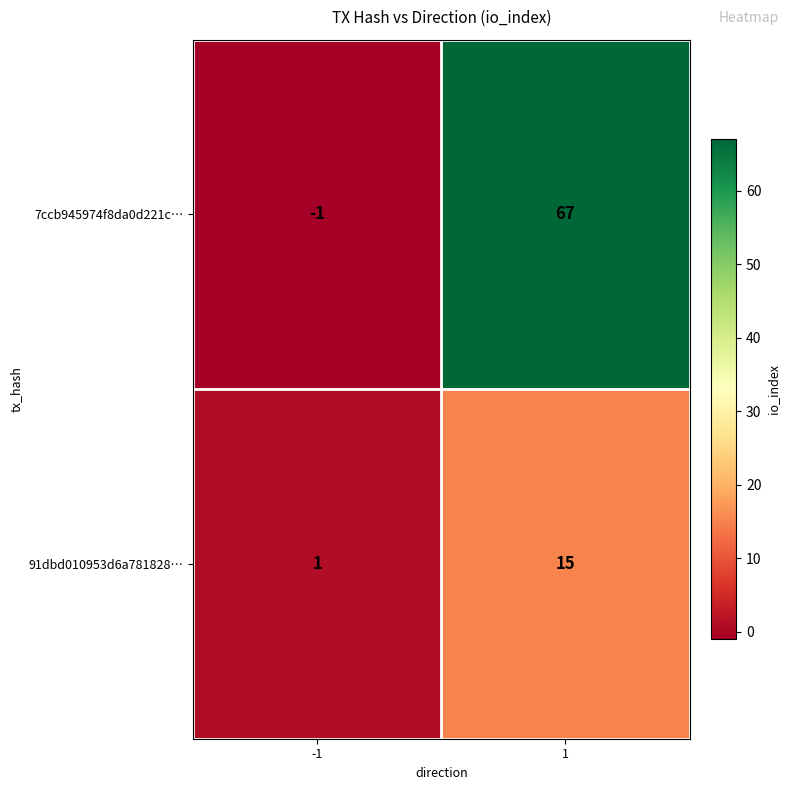

Rank the series at -1 from highest to lowest value.

91dbd010953d6a781828…, 7ccb945974f8da0d221c…